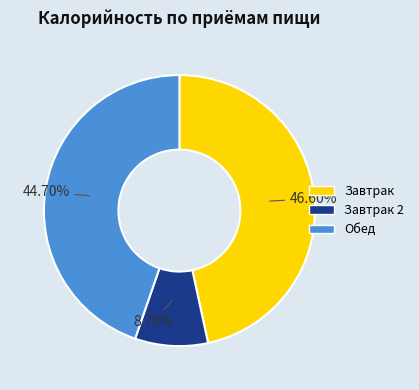

Does any single category account for the majority?

No